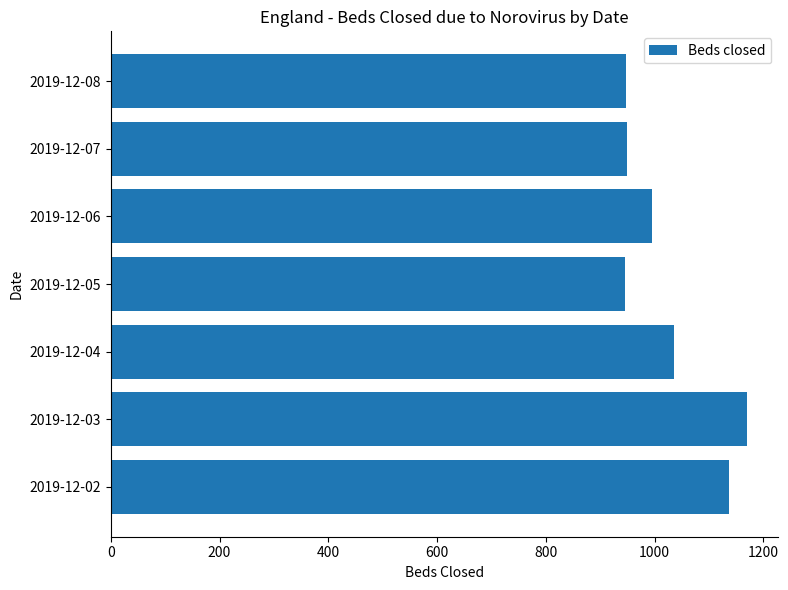

What is the average value?

1026